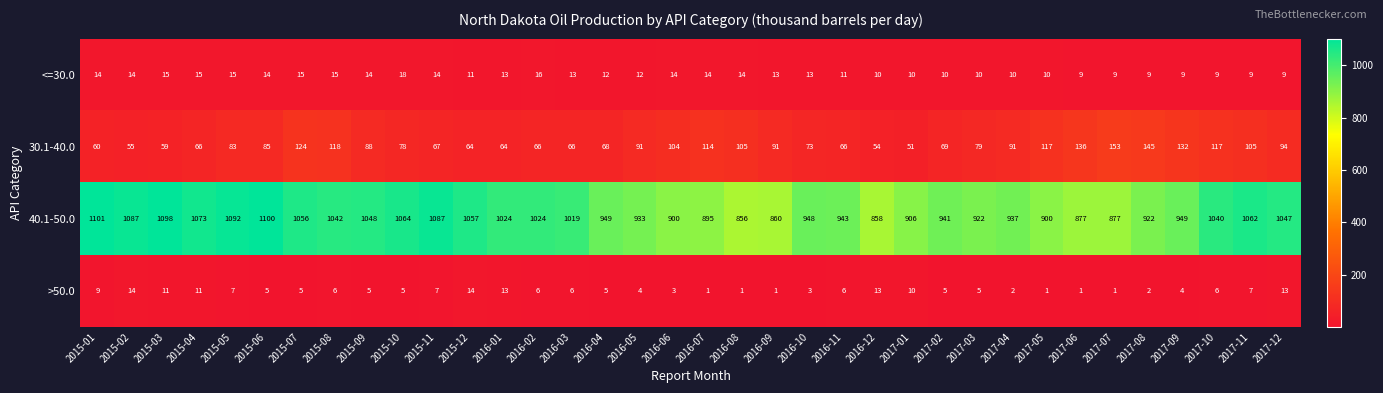

How many data points in >50.0 are less than 5?

12